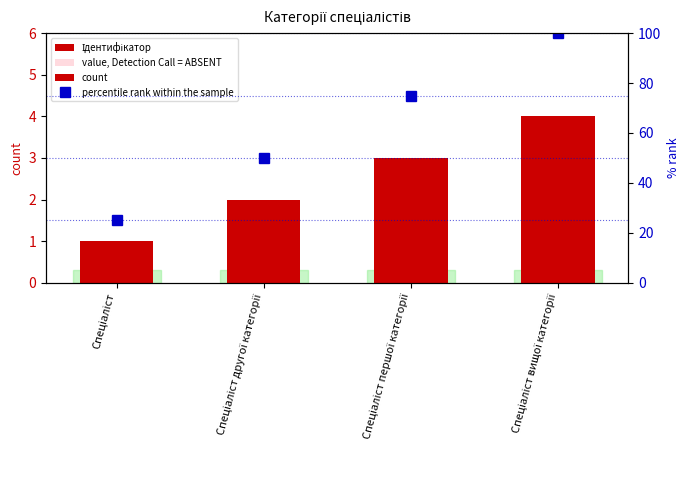

What is the sum of all percentile rank within the sample values?

250